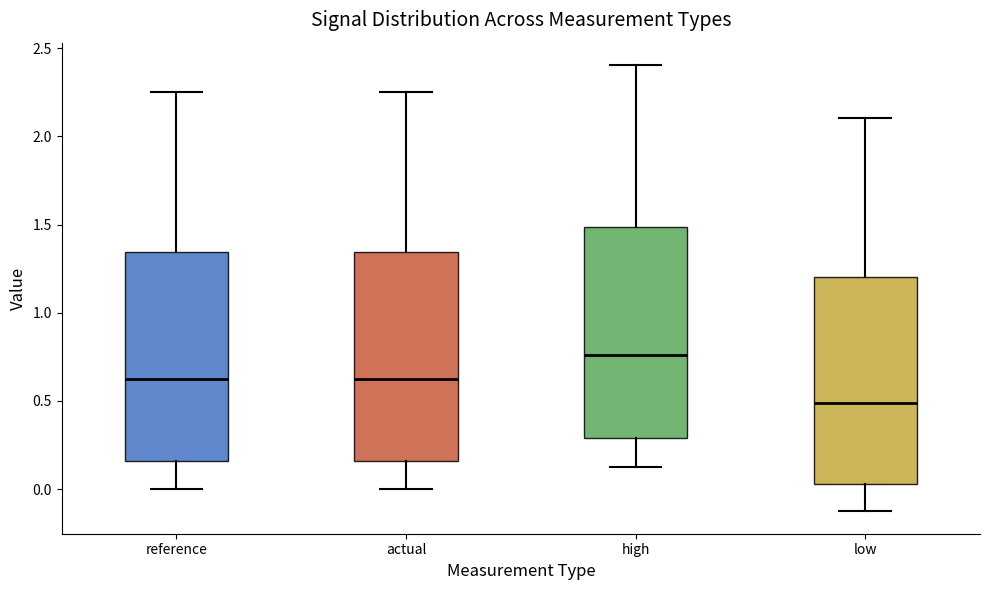

Reading left to right, read every box against the y-axis: the position of its median line, the range the box covers, and the ends of its whiskers. The values are not printed on the chart, so give them approximately, as read against the axis.

reference: median 0.60, box 0.15 to 1.35, whiskers 0.00 to 2.25
actual: median 0.60, box 0.15 to 1.35, whiskers 0.00 to 2.25
high: median 0.75, box 0.30 to 1.50, whiskers 0.15 to 2.40
low: median 0.50, box 0.05 to 1.20, whiskers -0.15 to 2.10